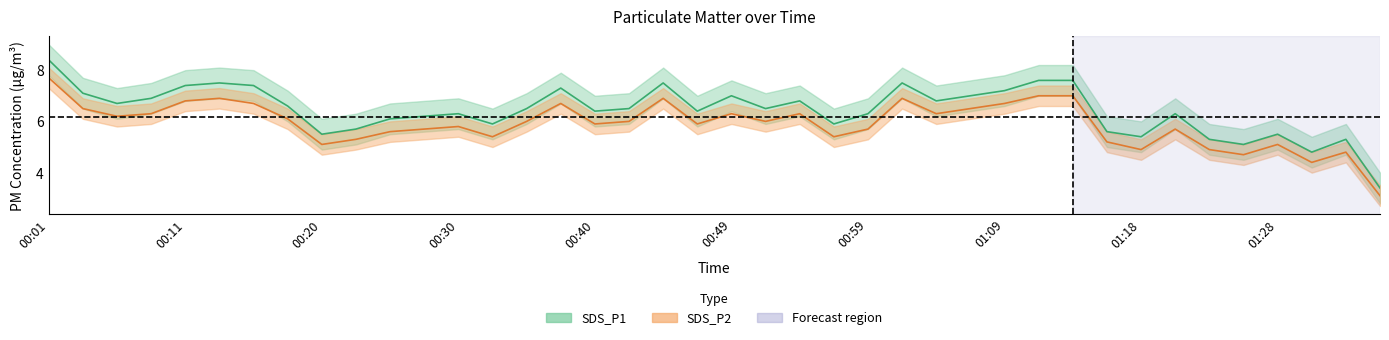

Is the value of SDS_P1 at 01:02 greater than the value of SDS_P2 at 00:06?

Yes